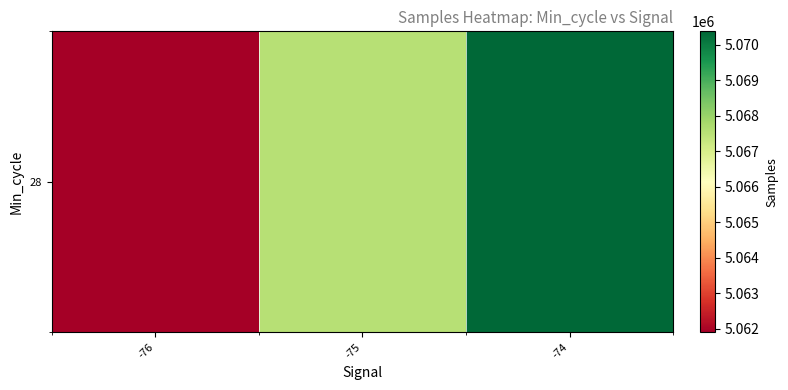

Which has a higher value, -76 or -75?

-75